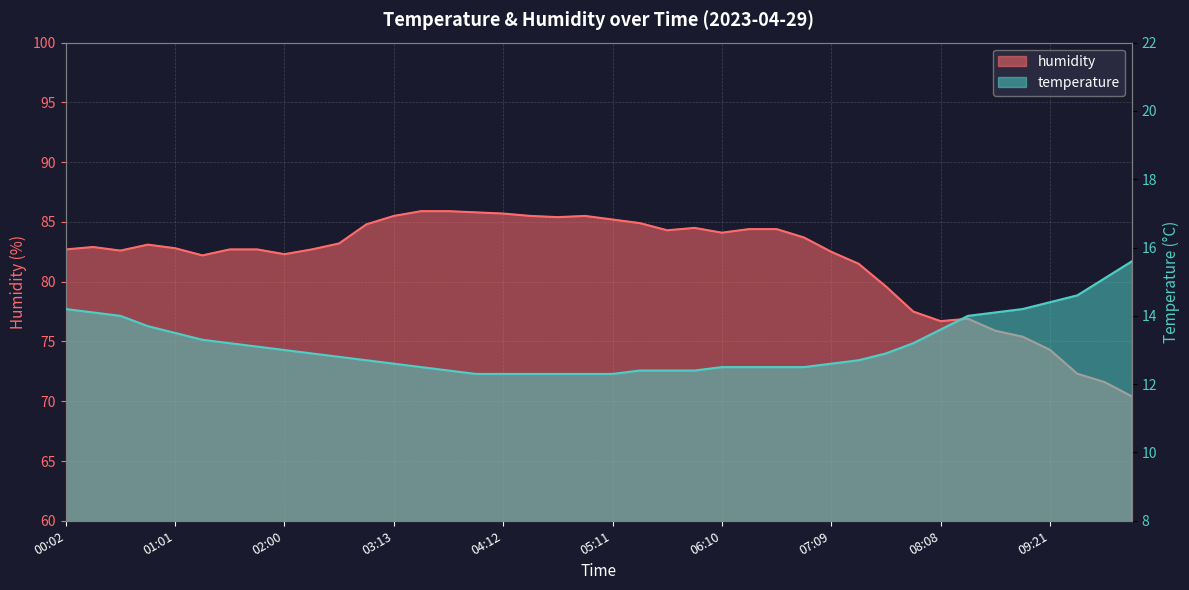

Reading left to right, list all the values displayed in this chart.

temperature: 00:02=14.2	00:17=14.1	00:31=14.0	00:46=13.7	01:01=13.5	01:16=13.3	01:30=13.2	01:45=13.1	02:00=13.0	02:14=12.9	02:29=12.8	02:59=12.7	03:13=12.6	03:28=12.5	03:43=12.4	03:57=12.3	04:12=12.3	04:27=12.3	04:42=12.3	04:56=12.3	05:11=12.3	05:26=12.4	05:40=12.4	05:55=12.4	06:10=12.5	06:25=12.5	06:39=12.5	06:54=12.5	07:09=12.6	07:23=12.7	07:38=12.9	07:53=13.2	08:08=13.6	08:37=14.0	08:52=14.1	09:06=14.2	09:21=14.4	09:36=14.6	09:51=15.1	10:05=15.6
humidity: 00:02=82.7	00:17=82.9	00:31=82.6	00:46=83.1	01:01=82.8	01:16=82.2	01:30=82.7	01:45=82.7	02:00=82.3	02:14=82.7	02:29=83.2	02:59=84.8	03:13=85.5	03:28=85.9	03:43=85.9	03:57=85.8	04:12=85.7	04:27=85.5	04:42=85.4	04:56=85.5	05:11=85.2	05:26=84.9	05:40=84.3	05:55=84.5	06:10=84.1	06:25=84.4	06:39=84.4	06:54=83.7	07:09=82.5	07:23=81.5	07:38=79.6	07:53=77.5	08:08=76.7	08:37=76.9	08:52=75.9	09:06=75.4	09:21=74.3	09:36=72.3	09:51=71.6	10:05=70.4